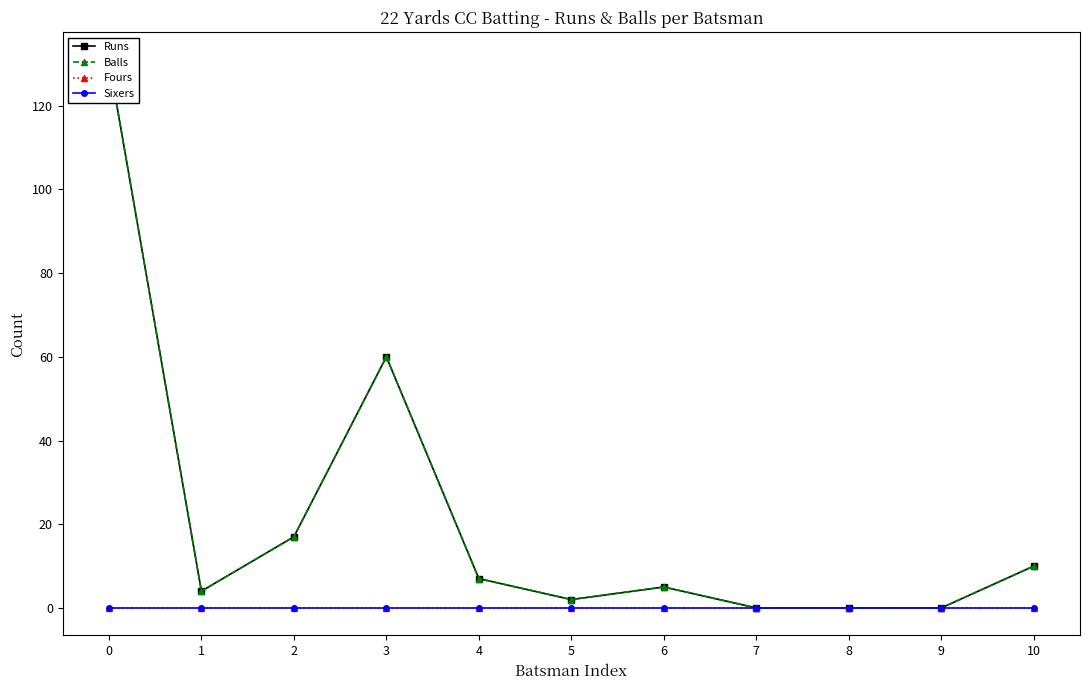

Reading left to right, what are all the values shown in this chart?

Runs: 0=131	1=4	2=17	3=60	4=7	5=2	6=5	7=0	8=0	9=0	10=10
Balls: 0=131	1=4	2=17	3=60	4=7	5=2	6=5	7=0	8=0	9=0	10=10
Fours: 0=0	1=0	2=0	3=0	4=0	5=0	6=0	7=0	8=0	9=0	10=0
Sixers: 0=0	1=0	2=0	3=0	4=0	5=0	6=0	7=0	8=0	9=0	10=0